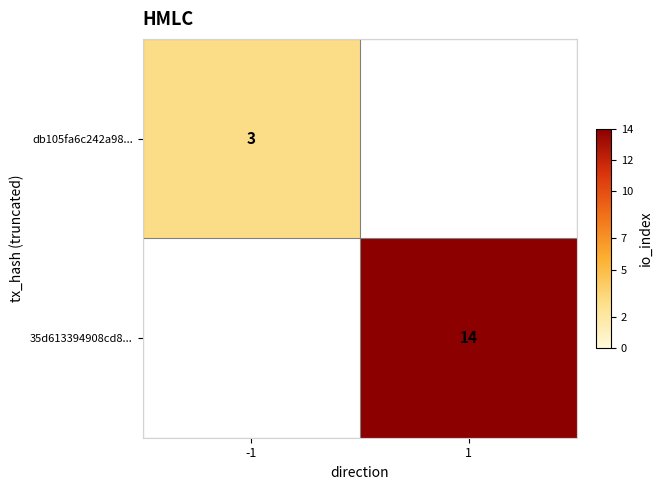

True or false: db105fa6c242a98... has a value of 5 at -1.

False